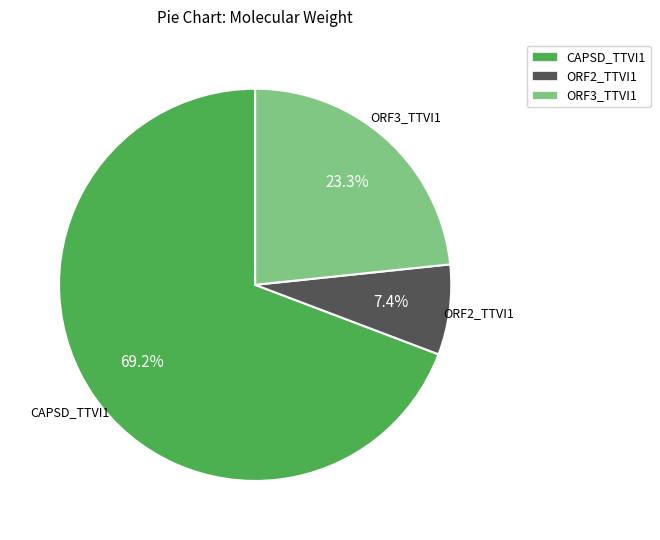

Do ORF2_TTVI1 and ORF3_TTVI1 together represent more than half of the pie?

No